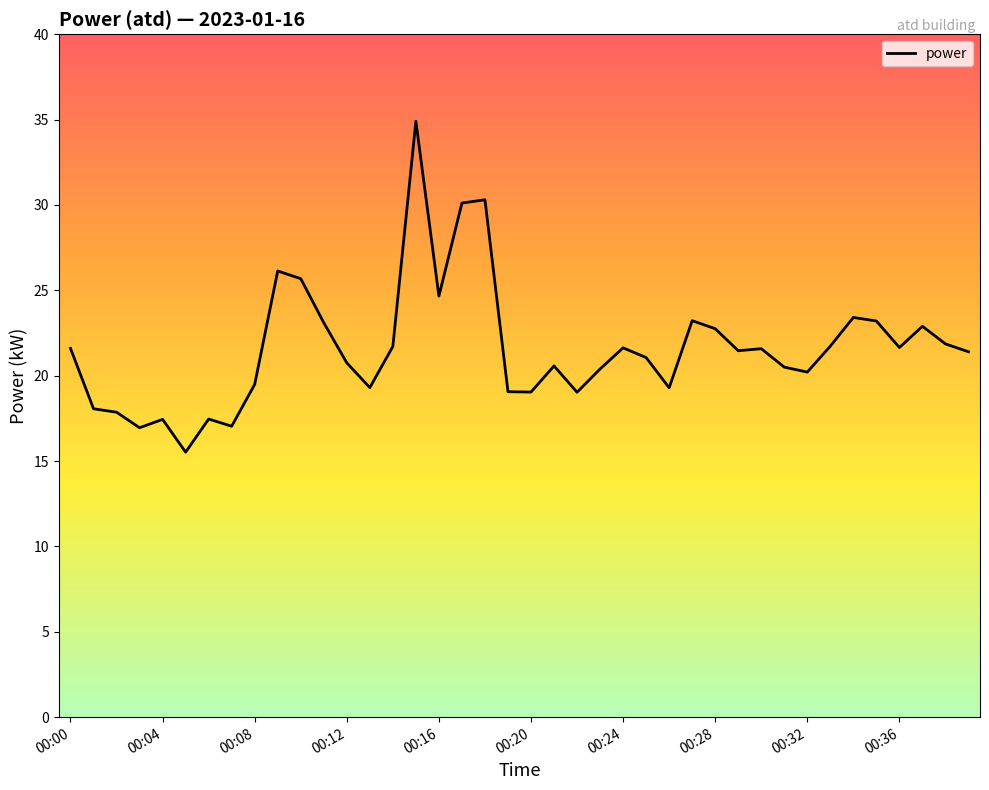

What is the difference between the maximum and minimum values?

19.4